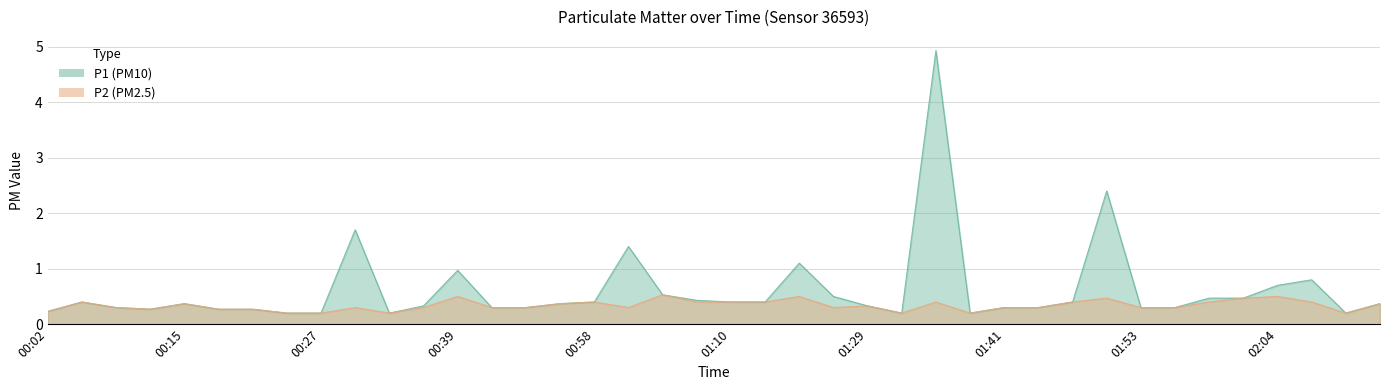

How many lines are shown in the chart?

2